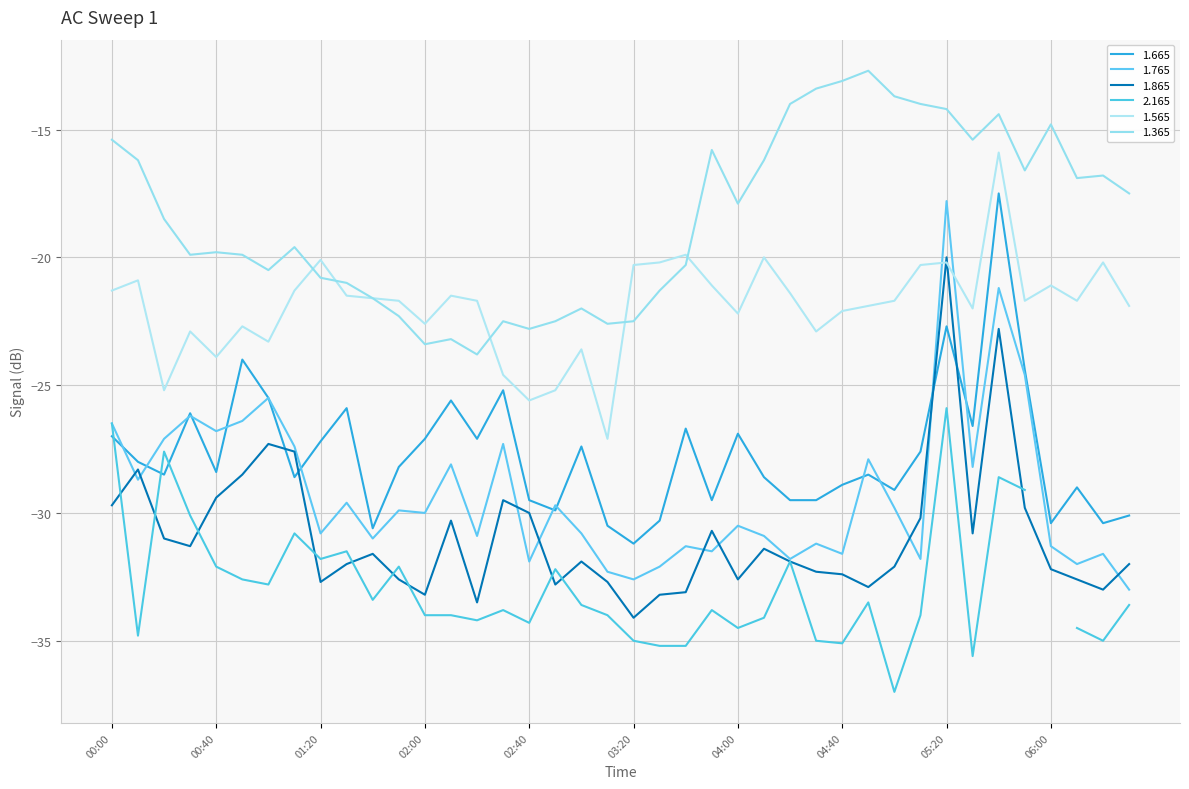

Which category has the lowest value in the 1.665 series?

03:20